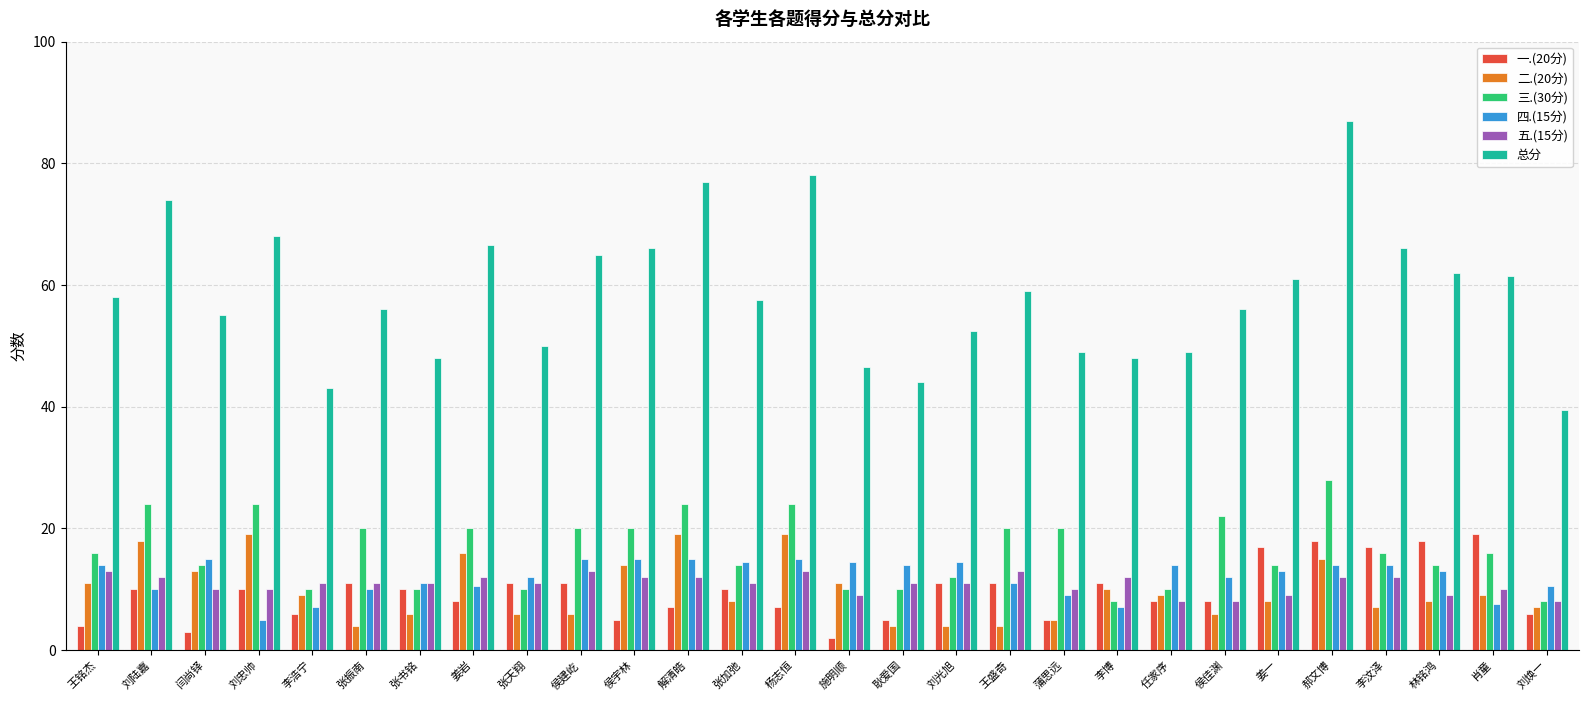

What is the label of the 25th bar from the left?

李汶泽